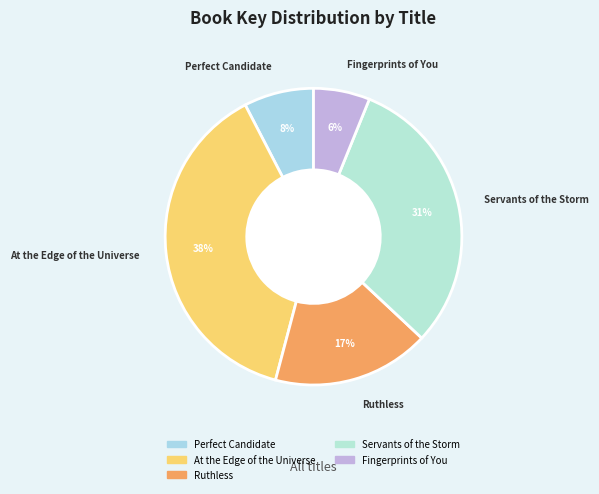

Does Servants of the Storm represent more than half of the total?

No